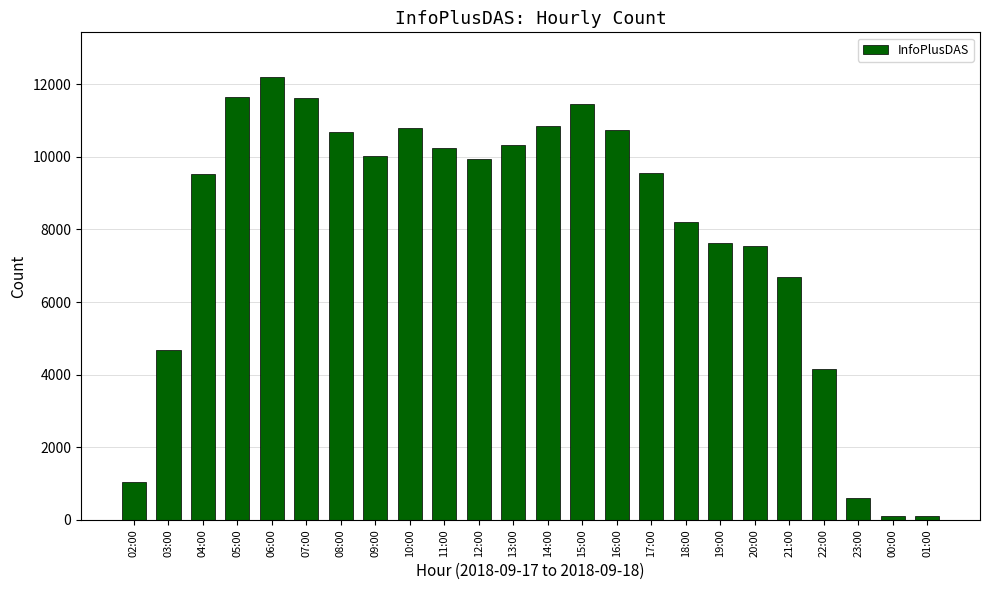

What is the label of the 7th bar from the left?

08:00